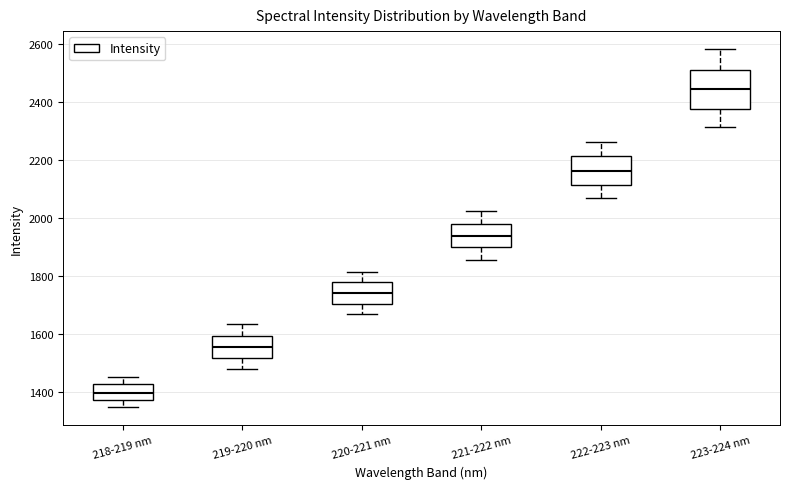

Where does the lower whisker of the box for 219-220 nm end on the y-axis? The values are not printed on the chart, so give them approximately, as read against the axis.

1480